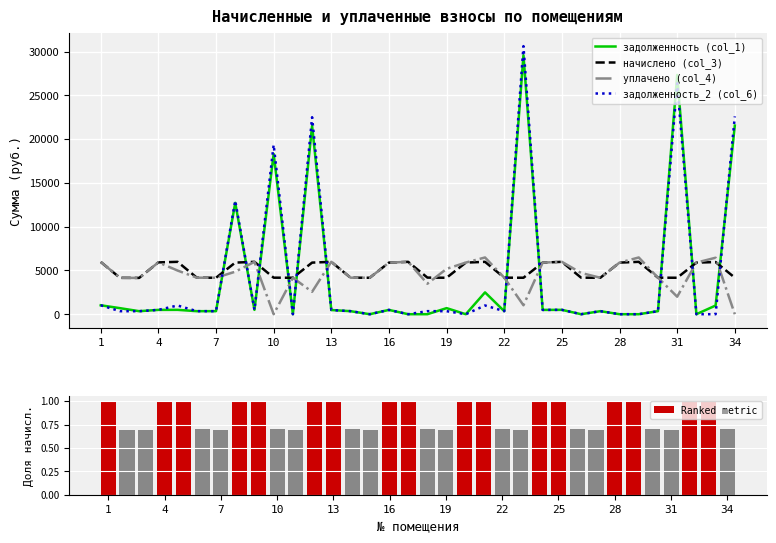

What is the average value of the уплачено (col_4) series?

4563.6